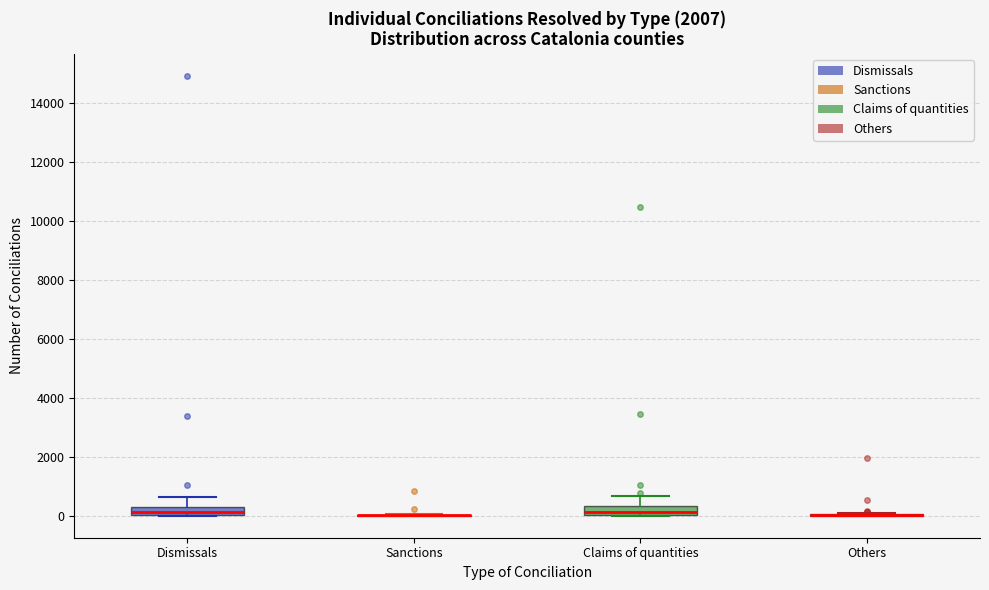

Where is the lower edge of the box for Dismissals on the y-axis? The values are not printed on the chart, so give them approximately, as read against the axis.

0